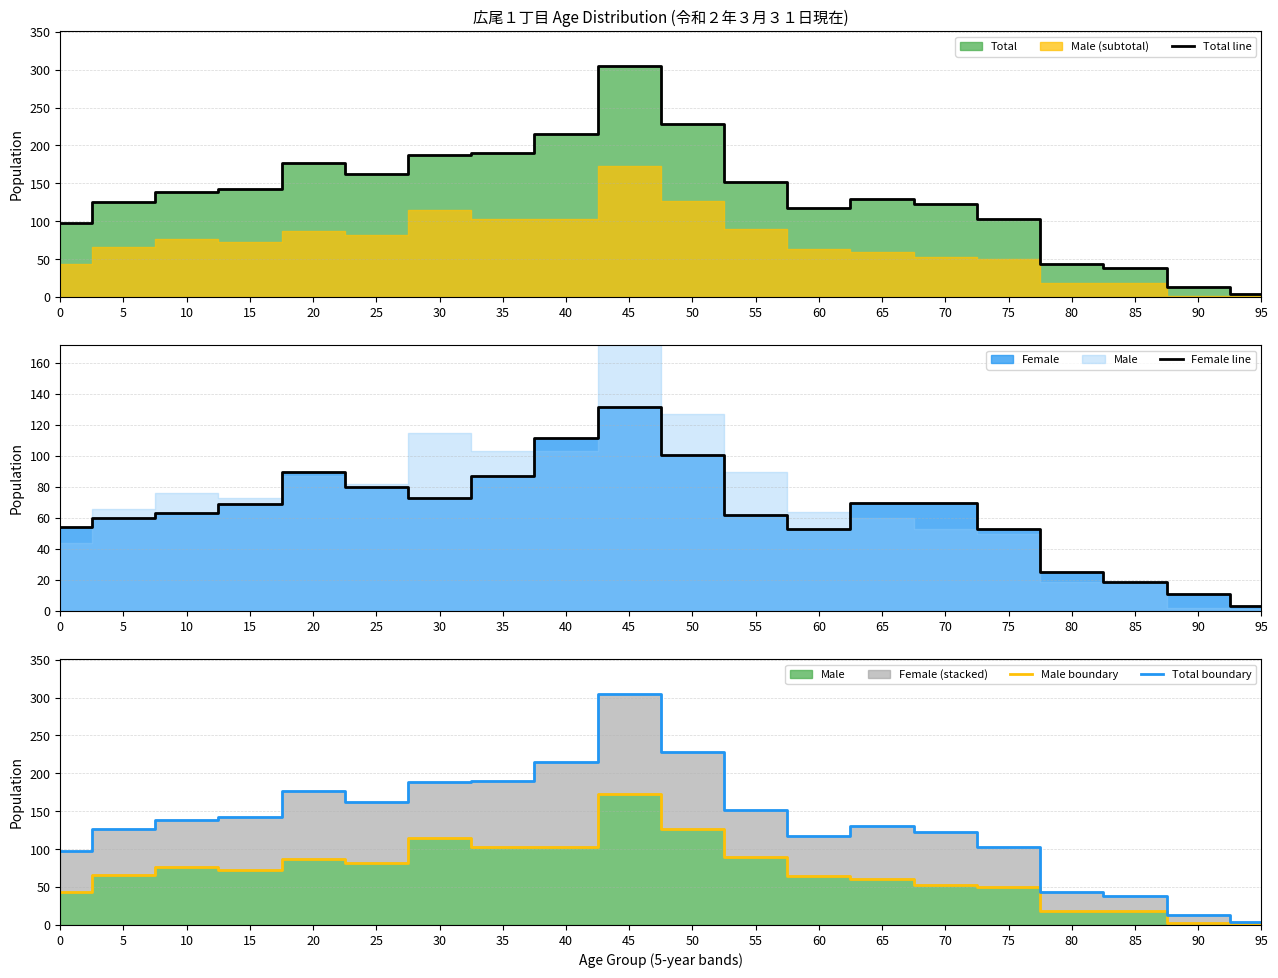

In Total line, how many points are higher than both neighbors (excluding endpoints)?

3